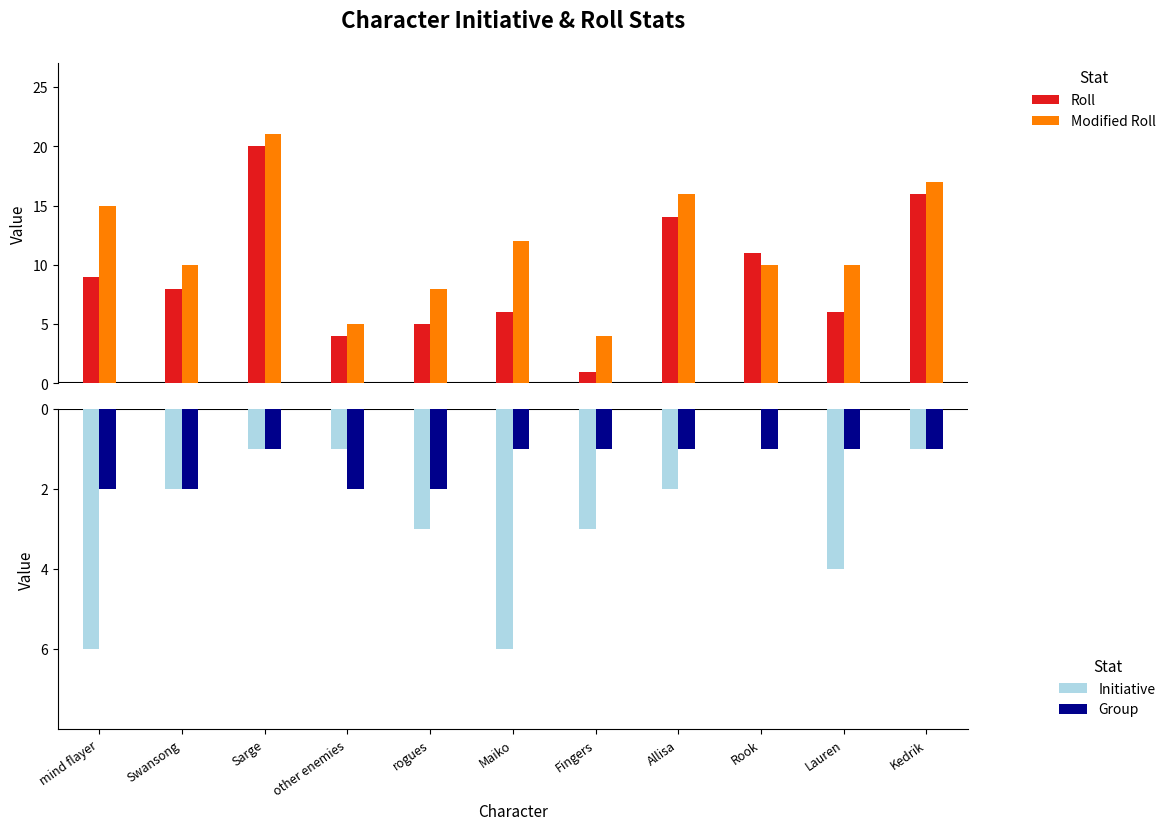

What is the lowest value of the Modified Roll series?

4